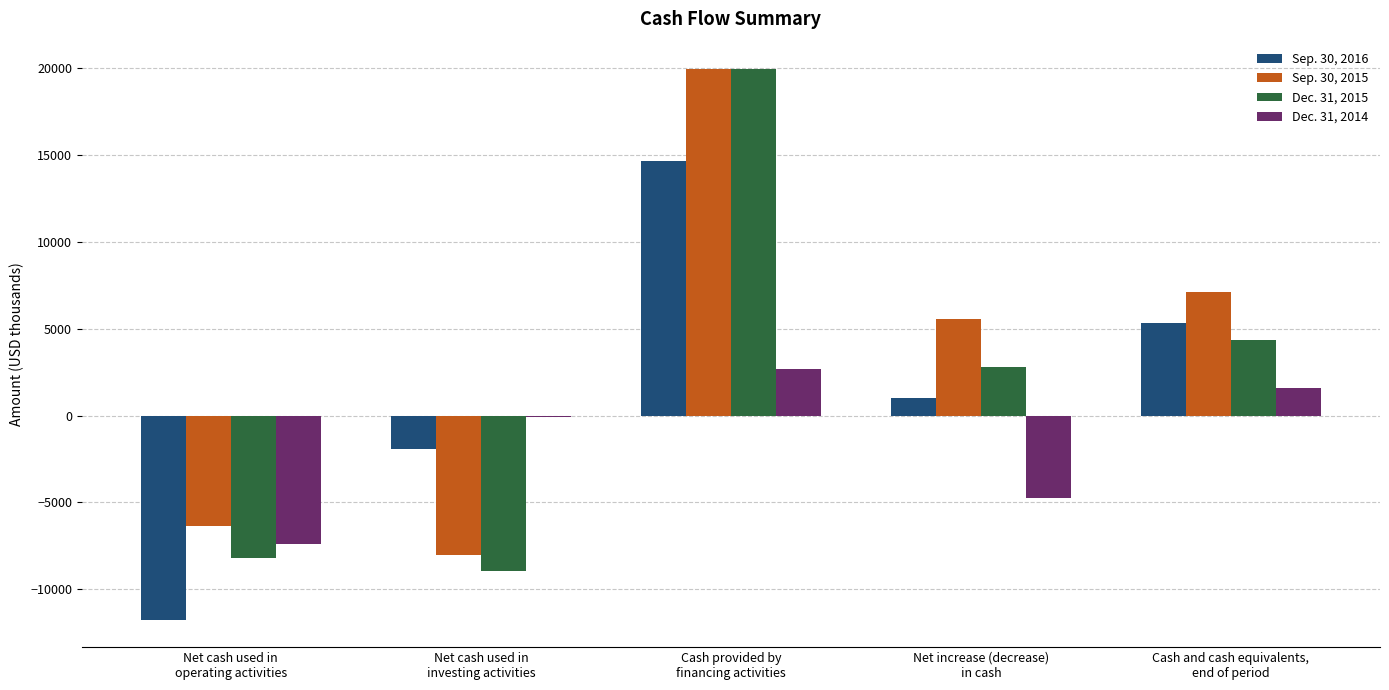

What is the maximum value shown in the chart?

19919